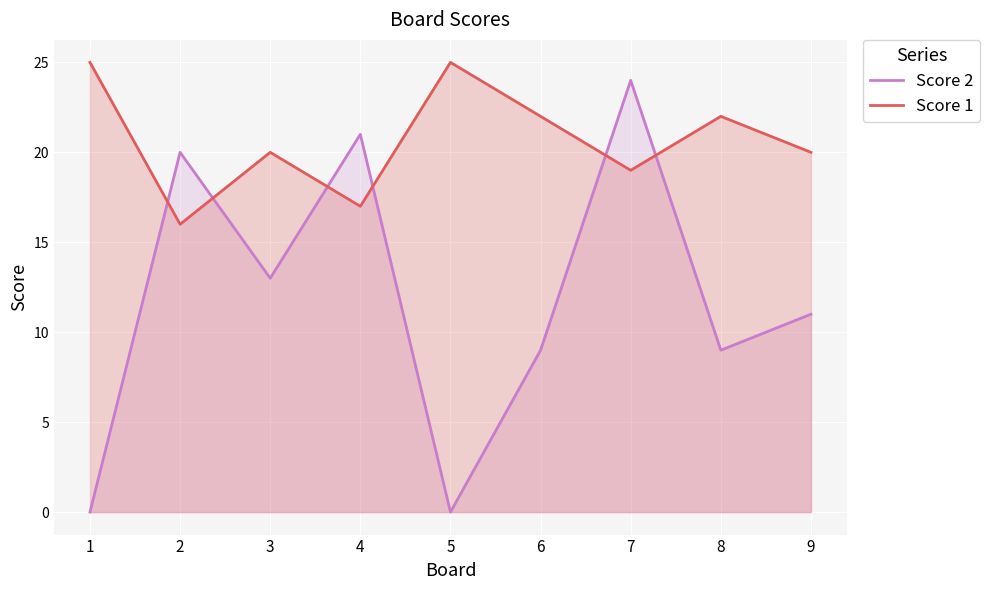

What is the value of the Score 2 point at the 4th from the left?

21